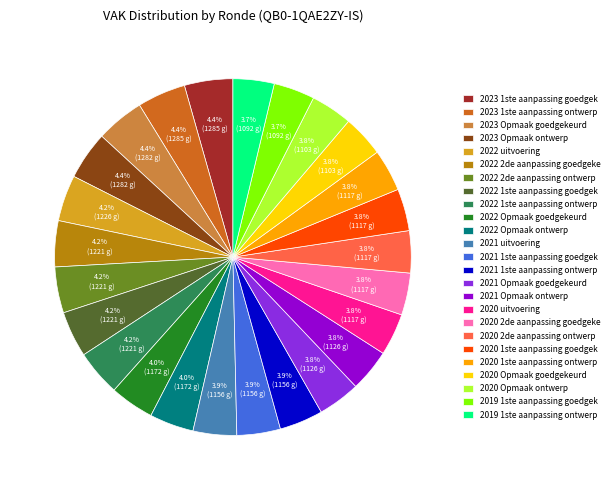

Does 2023 1ste aanpassing ontwerp represent more than half of the total?

No